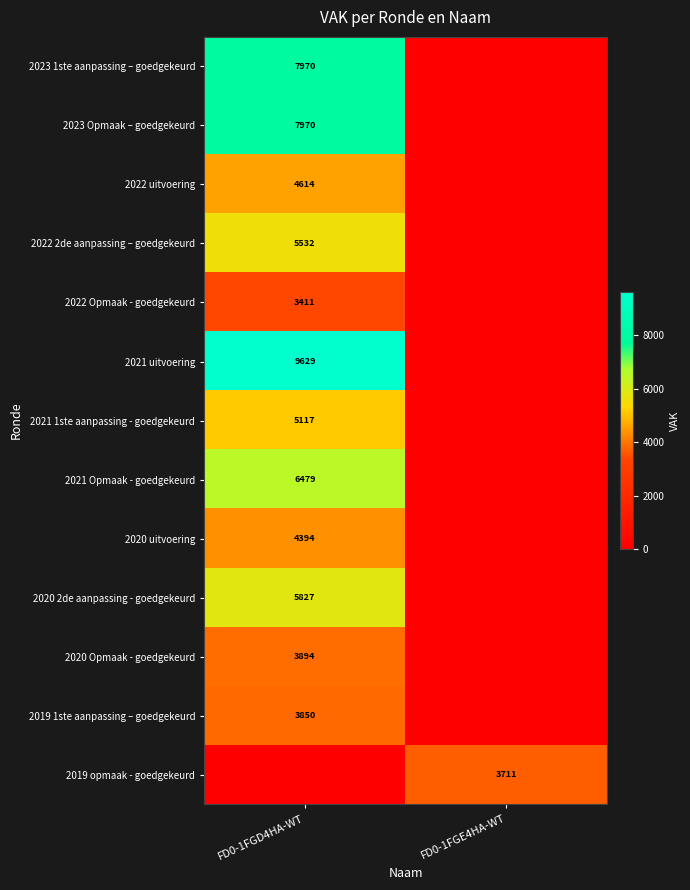

Is it true that 2019 1ste aanpassing – goedgekeurd equals 3850 at FD0-1FGD4HA-WT?

True